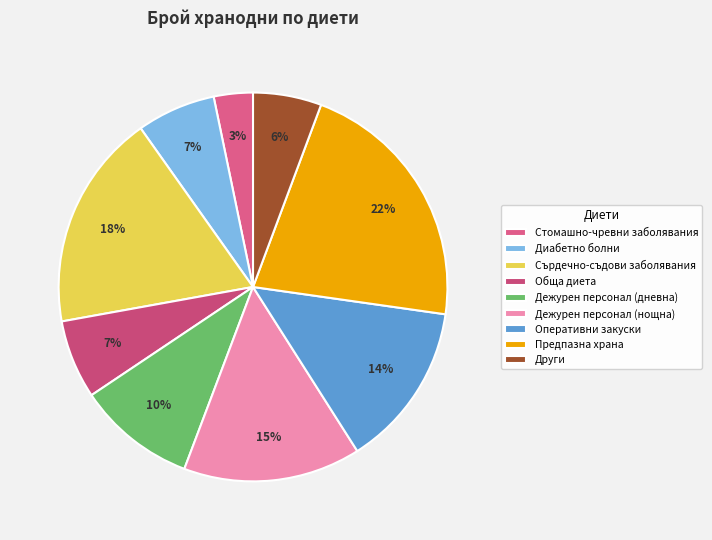

What is the largest slice in the pie chart?

Предпазна храна